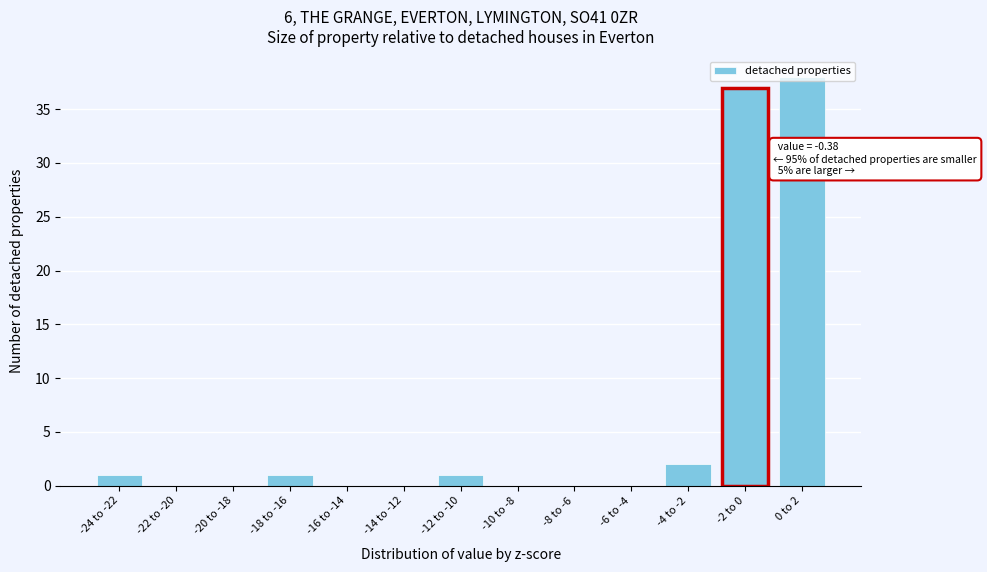

At which label is the value closest to 19?

-4 to -2